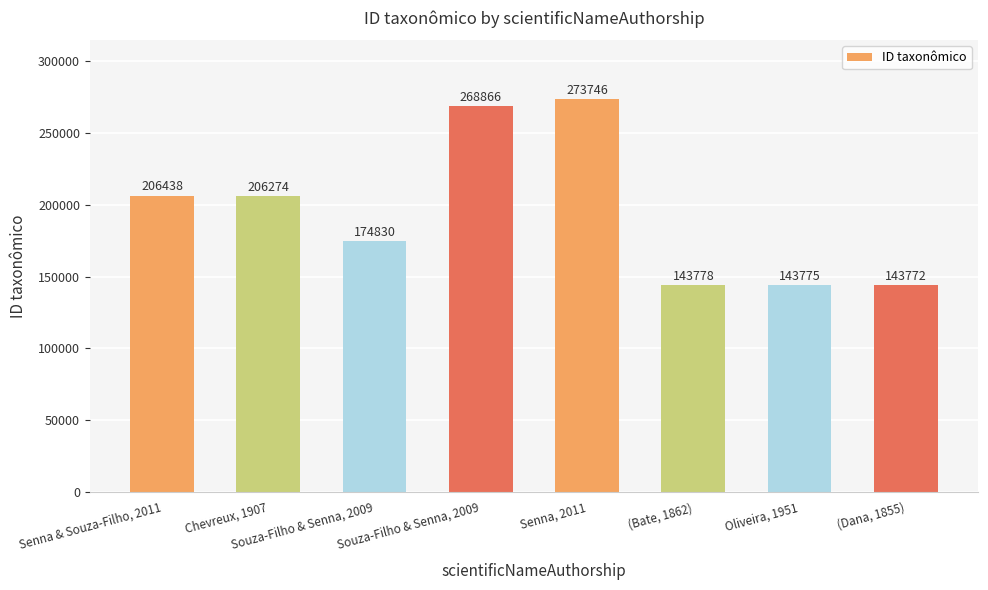

What is the sum of the values at (Bate, 1862) and Souza-Filho & Senna, 2009?

318608